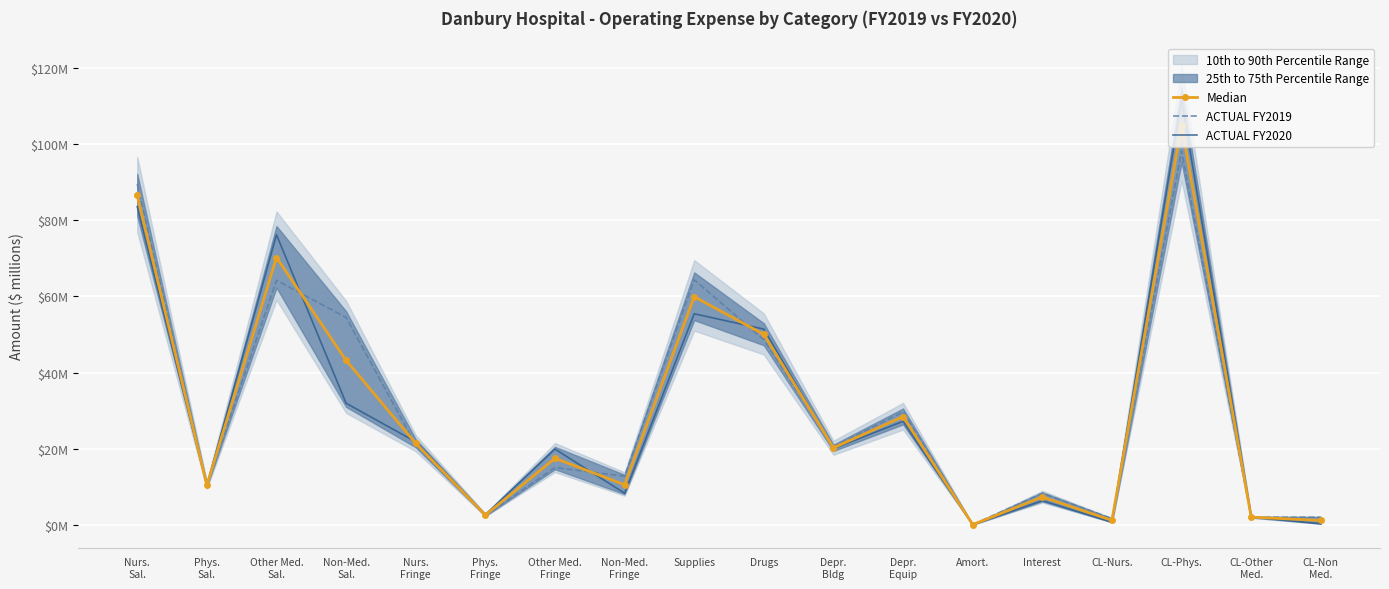

Between Other Med.
Fringe and Interest, which series saw the biggest shift?

ACTUAL FY2020